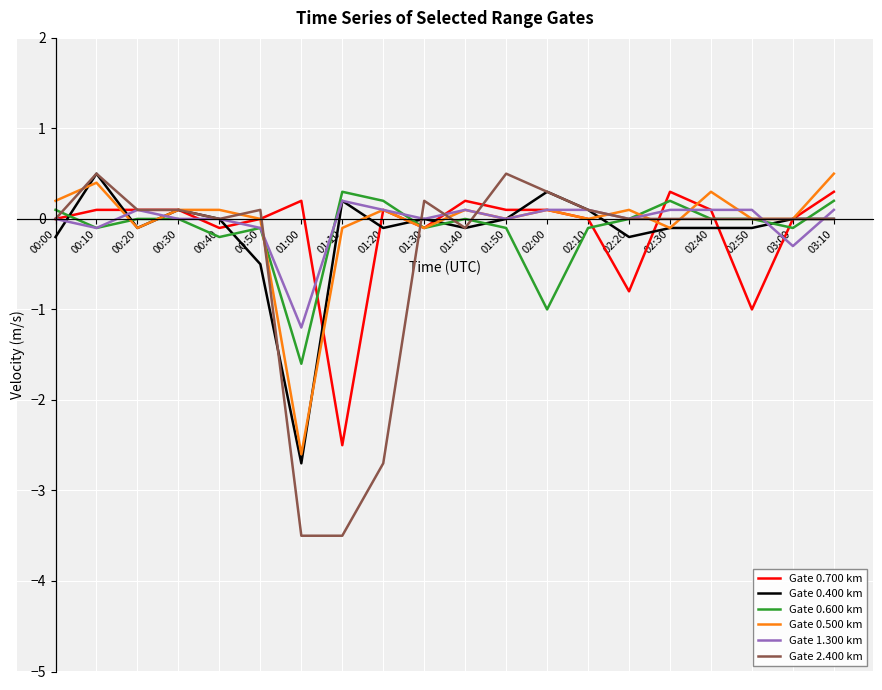

Is the value of Gate 2.400 km at 02:40 greater than the value of Gate 0.700 km at 01:00?

No